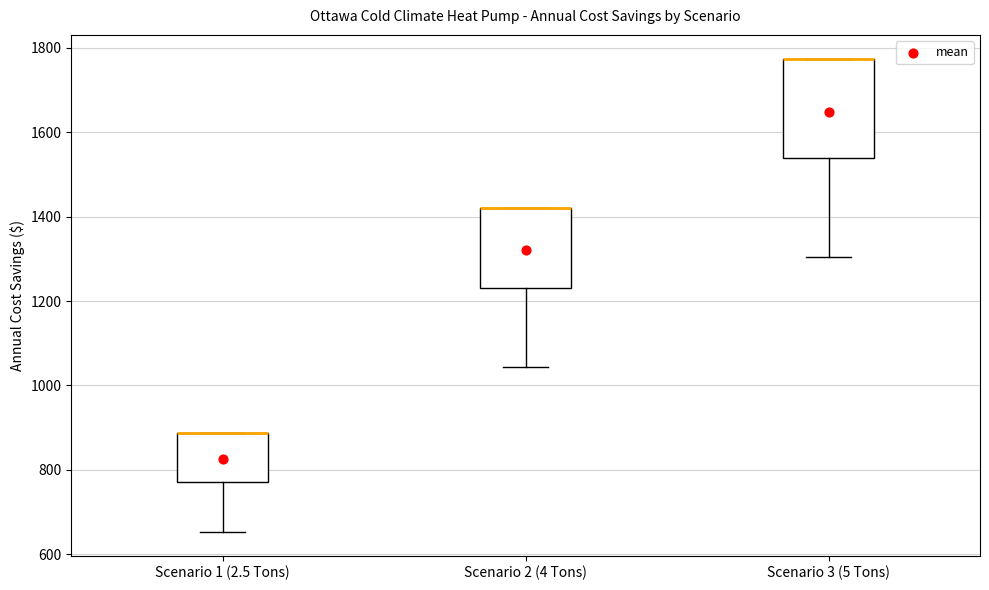

Reading left to right, transcribe this box plot: for each box, give where its median line is, the range the box spans, and where its two whiskers end, as read against the y-axis. The values are not printed on the chart, so give them approximately, as read against the axis.

Scenario 1 (2.5 Tons): median 880 (drawn on the box's upper edge), box 780 to 880, whiskers 660 to 880
Scenario 2 (4 Tons): median 1420 (drawn on the box's upper edge), box 1240 to 1420, whiskers 1040 to 1420
Scenario 3 (5 Tons): median 1780 (drawn on the box's upper edge), box 1540 to 1780, whiskers 1300 to 1780